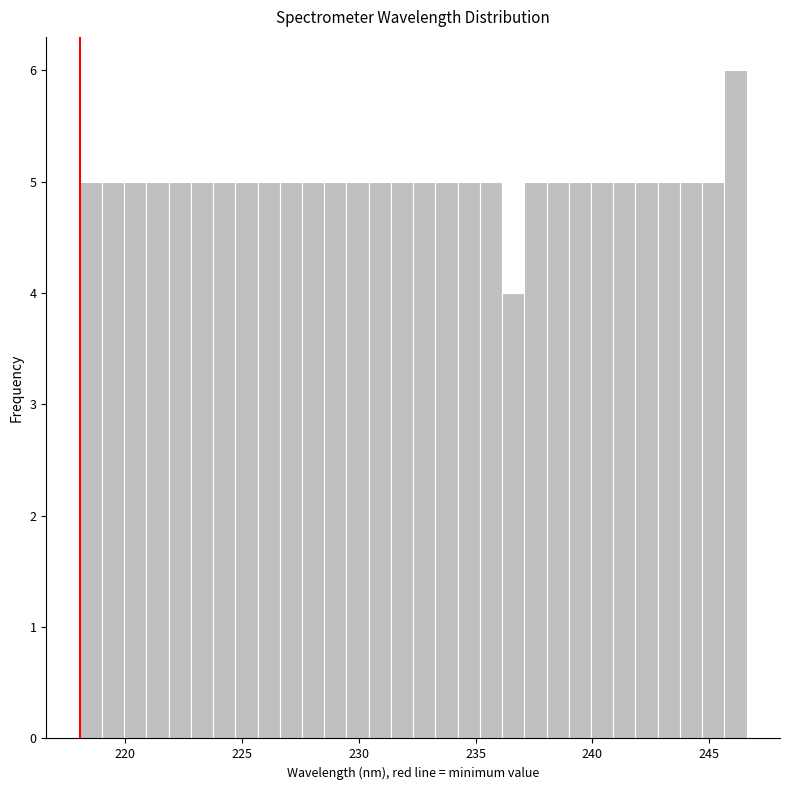

Read against the x-axis, roughly where is the centre of the tallest bar?

246.0